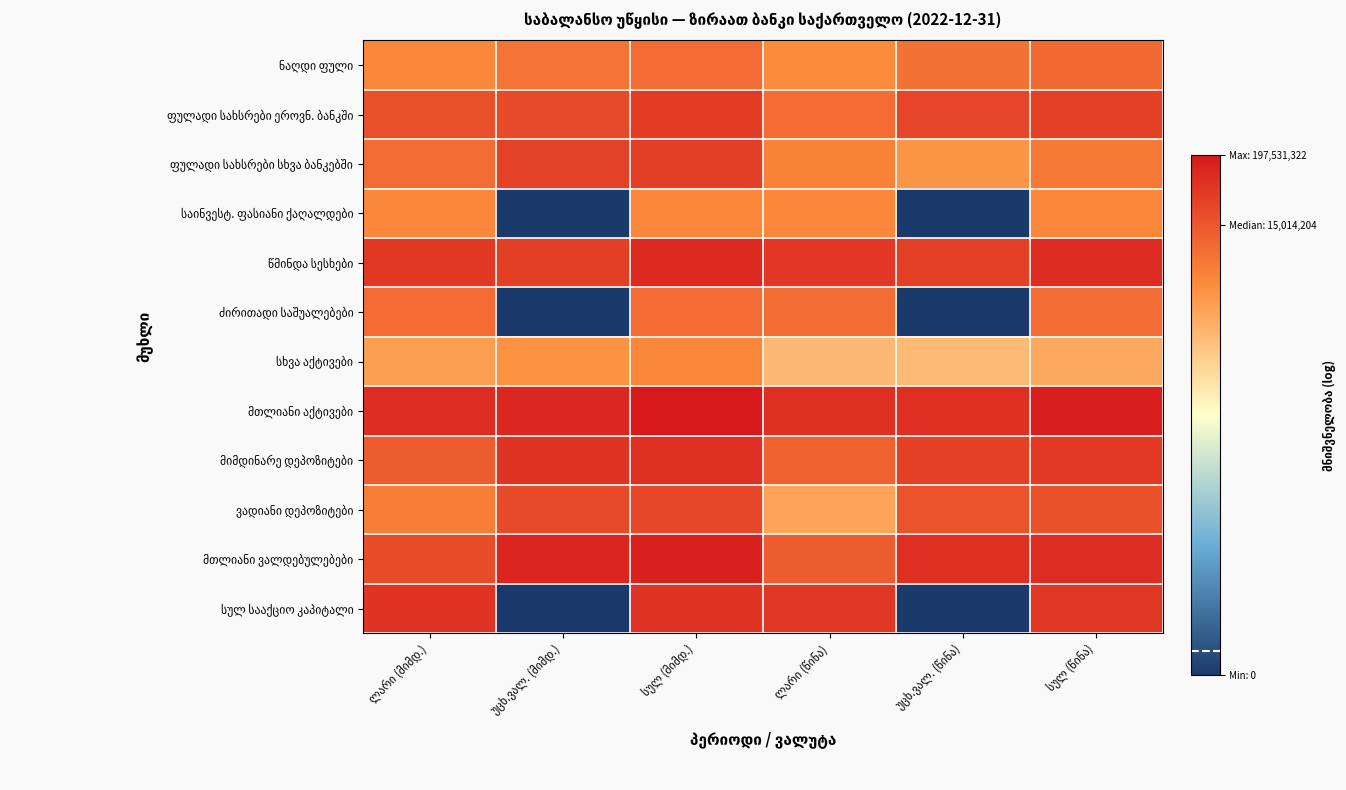

List the series in order of their peak value, lowest first.

საინვესტ. ფასიანი ქაღალდები, სხვა აქტივები, ძირითადი საშუალებები, ნაღდი ფული, ვადიანი დეპოზიტები, ფულადი სახსრები სხვა ბანკებში, ფულადი სახსრები ეროვნ. ბანკში, სულ სააქციო კაპიტალი, მიმდინარე დეპოზიტები, წმინდა სესხები, მთლიანი ვალდებულებები, მთლიანი აქტივები